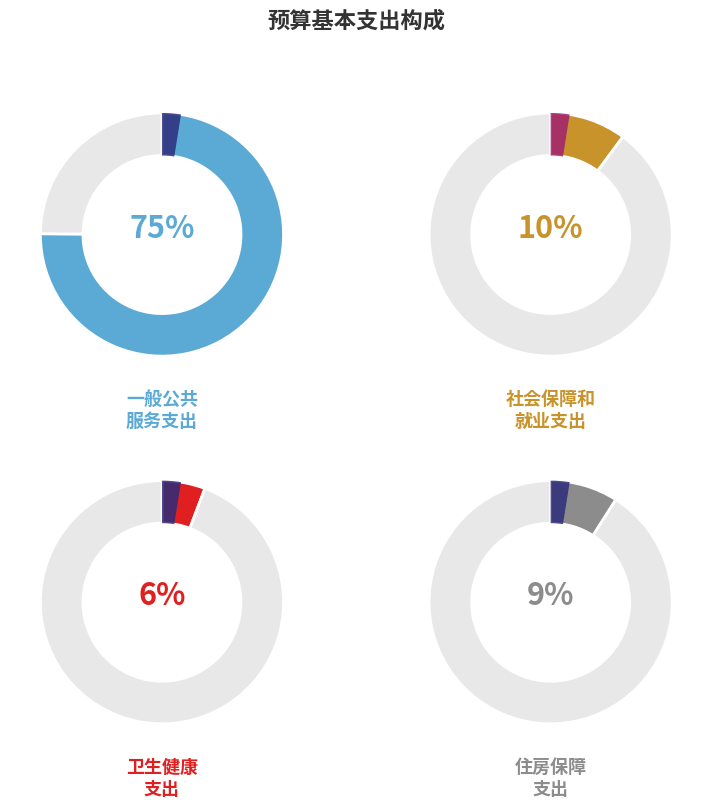

To the nearest percent, what is the difference between the largest and smallest slice percentages?

69%